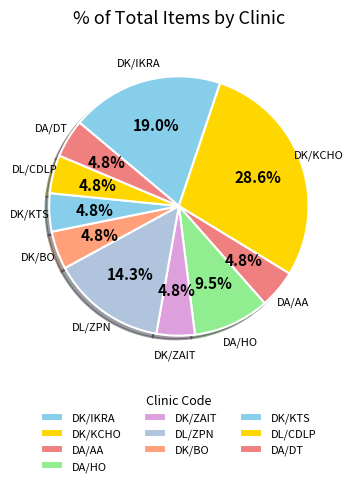

Is it true that DA/HO is 10% of the pie?

True